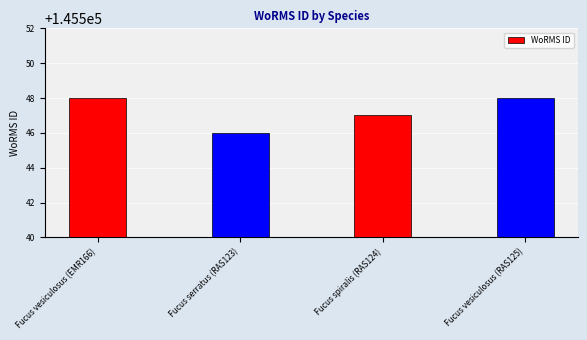

Reading right to left, transcribe all the data shown in this chart.

Fucus vesiculosus (RAS125)=145548	Fucus spiralis (RAS124)=145547	Fucus serratus (RAS123)=145546	Fucus vesiculosus (EMR166)=145548